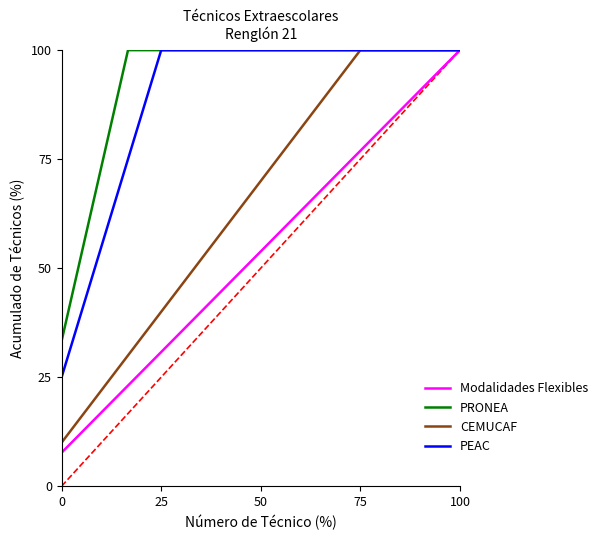

What is the minimum value shown in the chart?

7.7